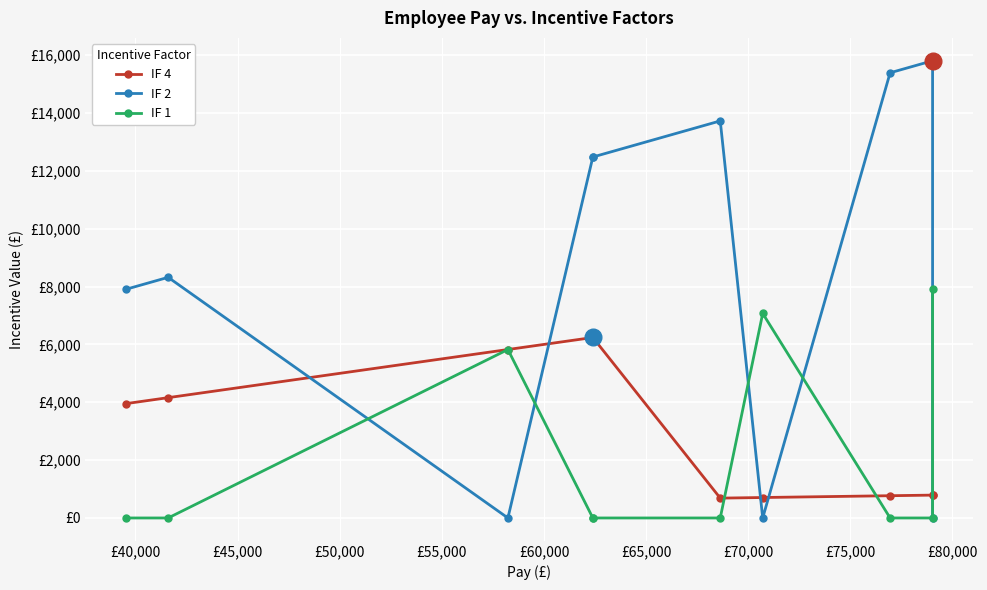

How many lines are shown in the chart?

3